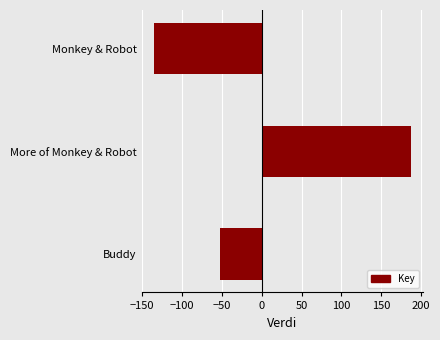

How many positive values are there?

1